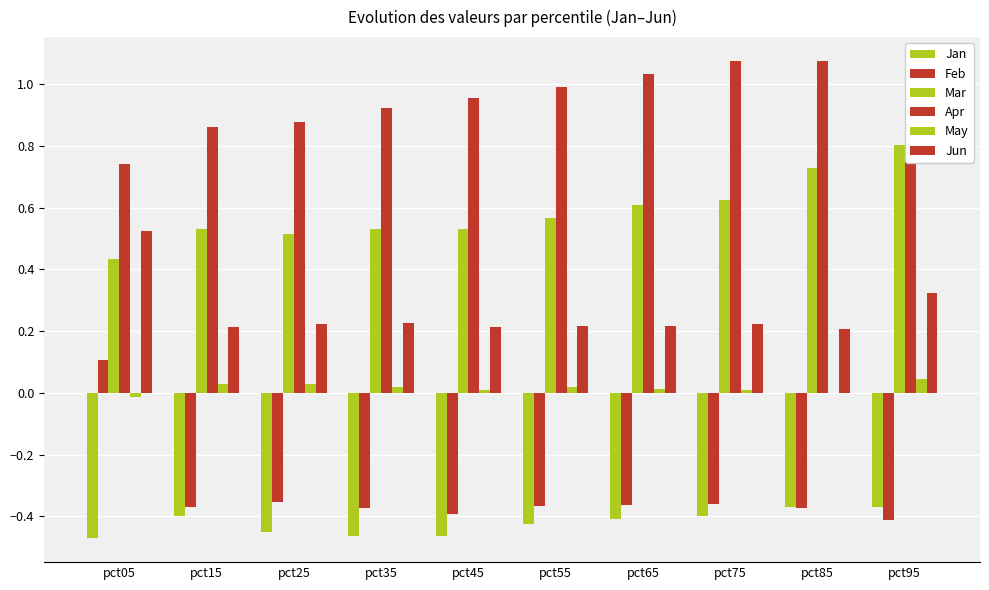

At which label is Mar closest to 0?

pct05